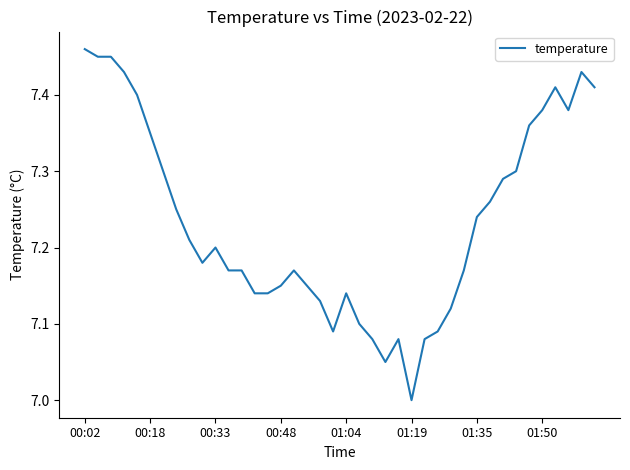

How many lines are shown in the chart?

1